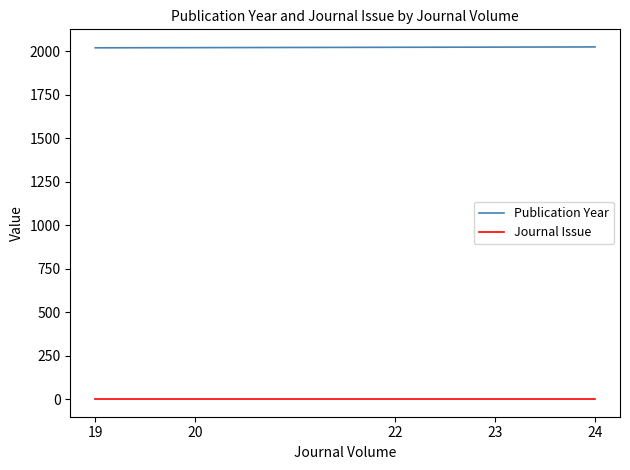

List the series in order of their peak value, highest first.

Publication Year, Journal Issue